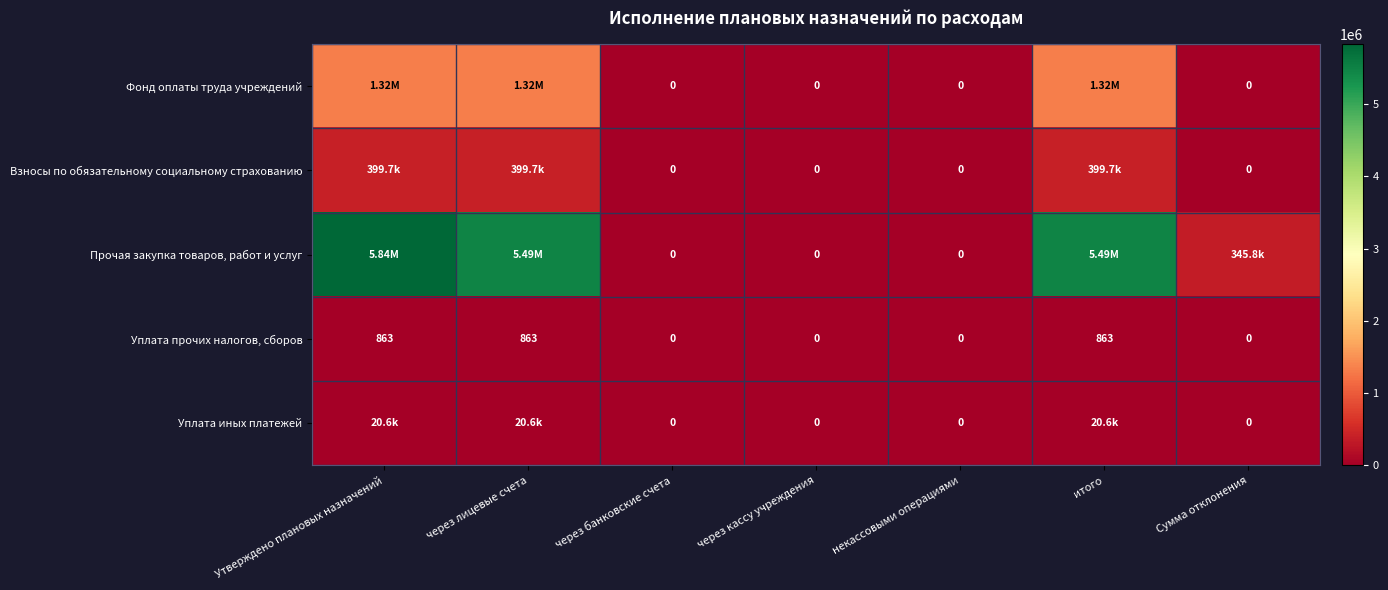

True or false: Взносы по обязательному социальному страхованию has a value of 651681.3 at через лицевые счета.

False